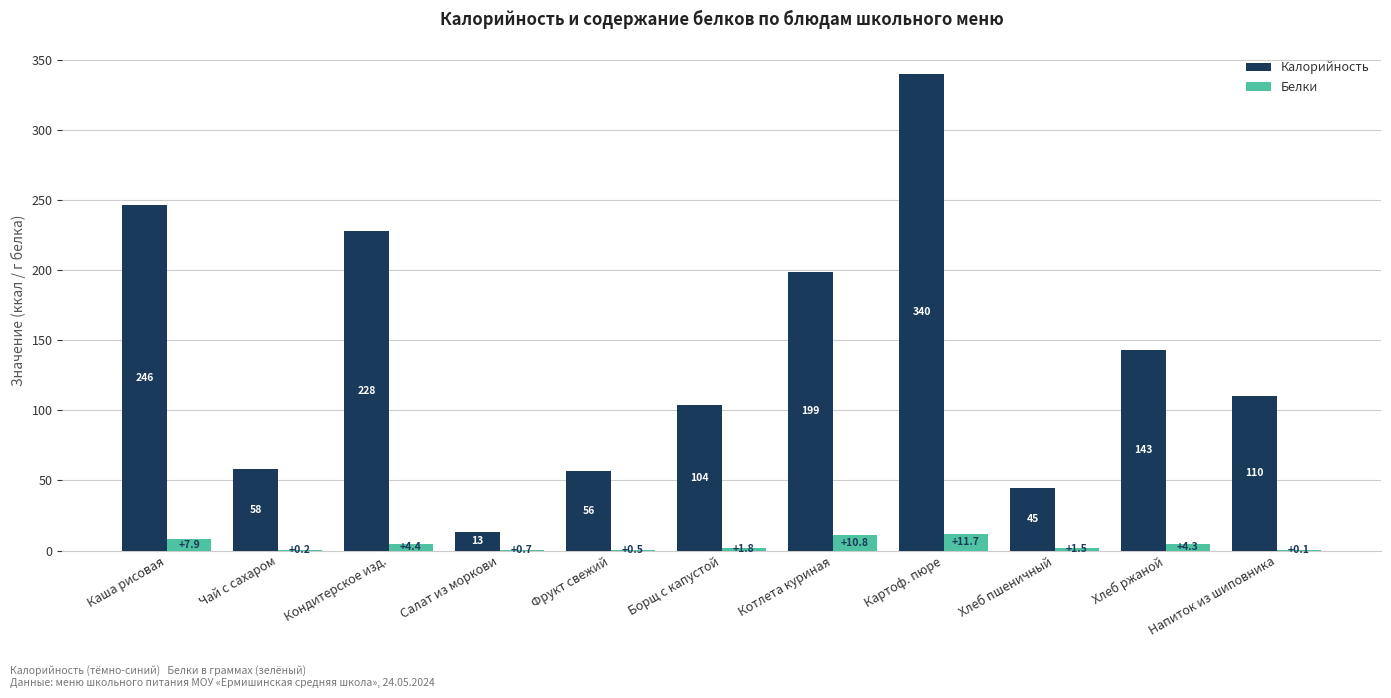

Which series has the largest total across all categories?

Калорийность